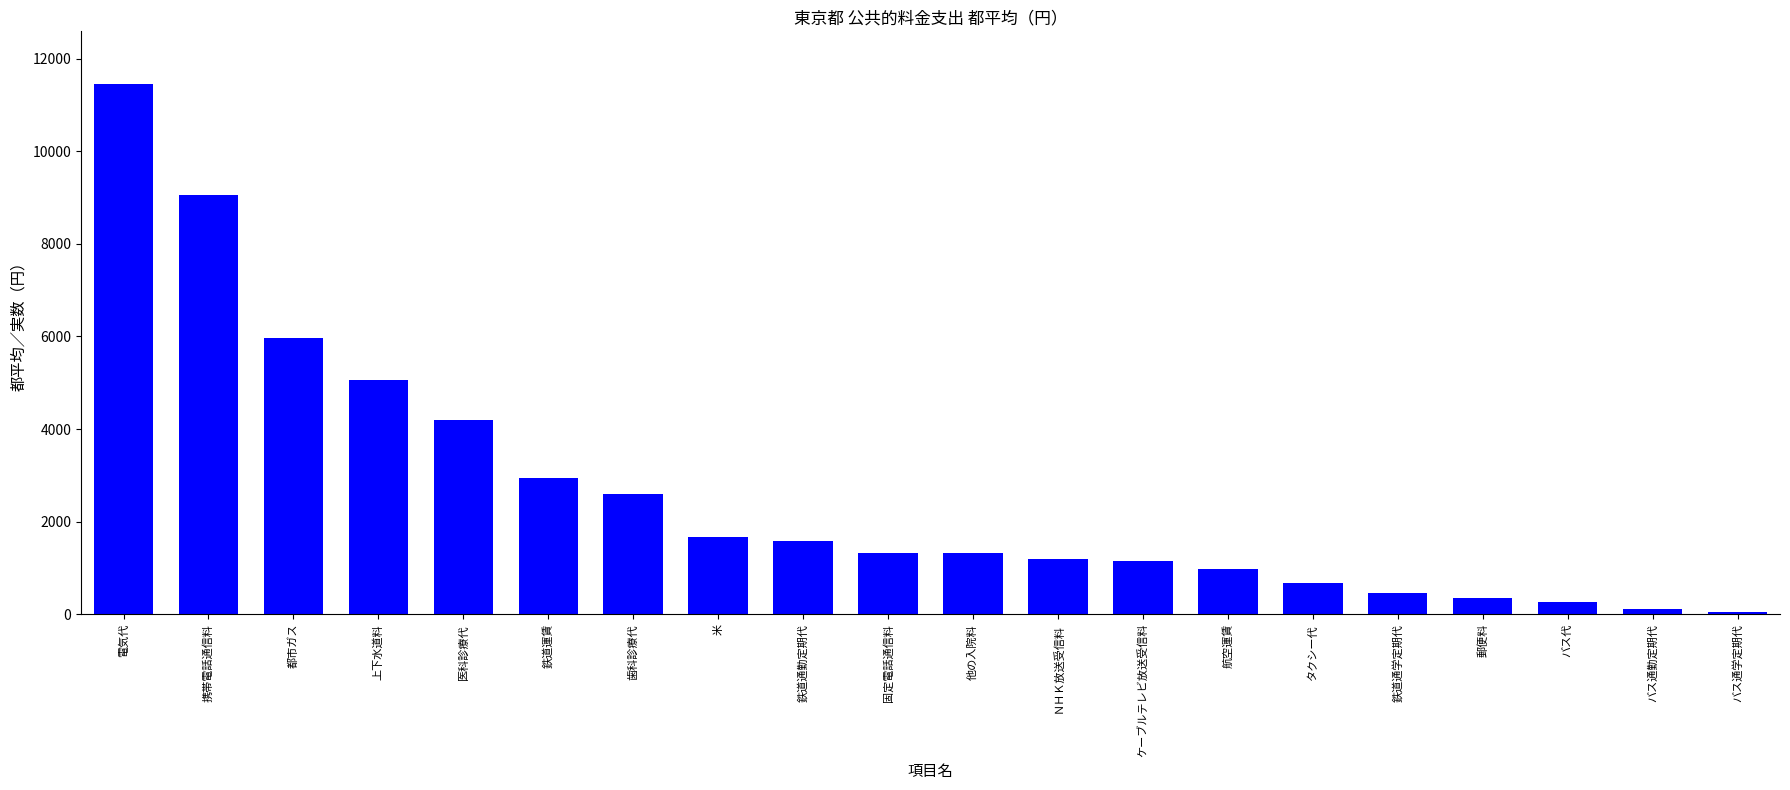

Does the chart contain any negative values?

No